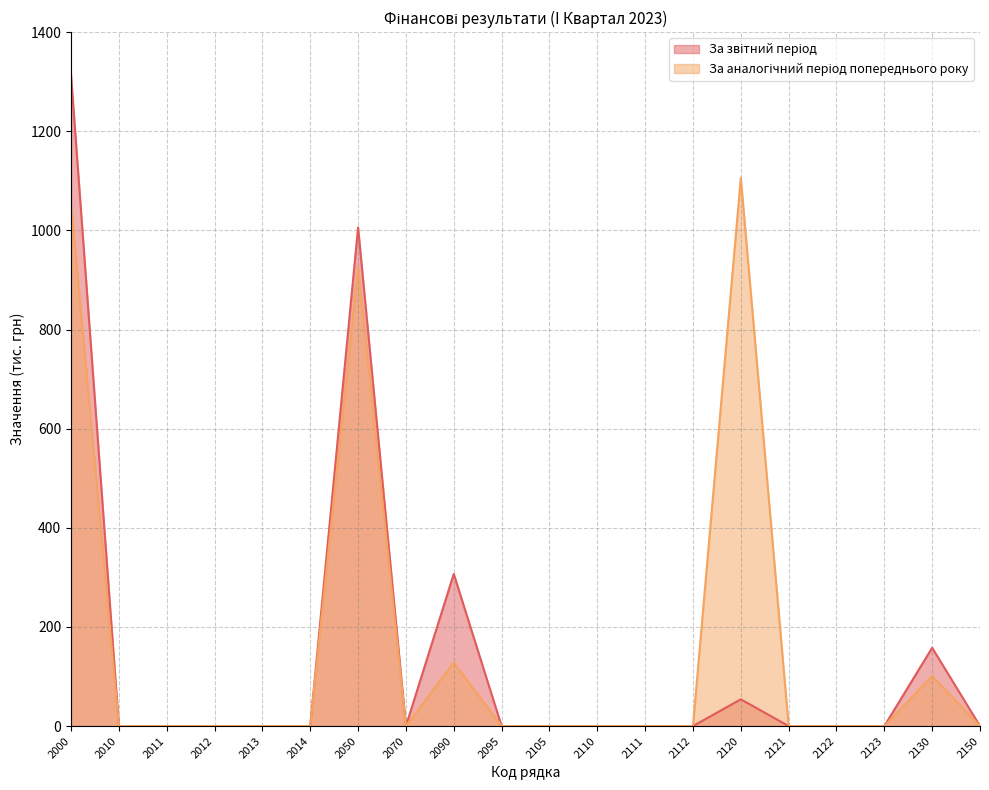

What are all the series names shown in the legend?

За звітний період, За аналогічний період попереднього року